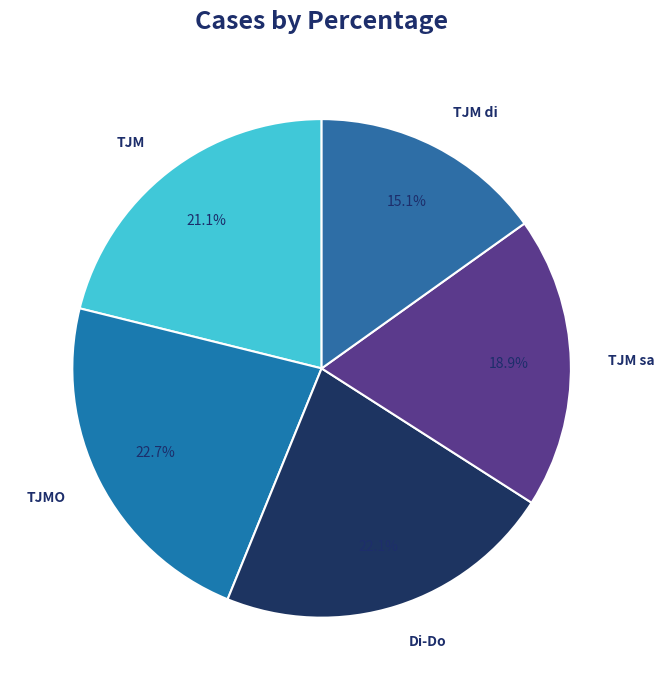

Rank the categories by value from lowest to highest.

TJM di, TJM sa, TJM, Di-Do, TJMO